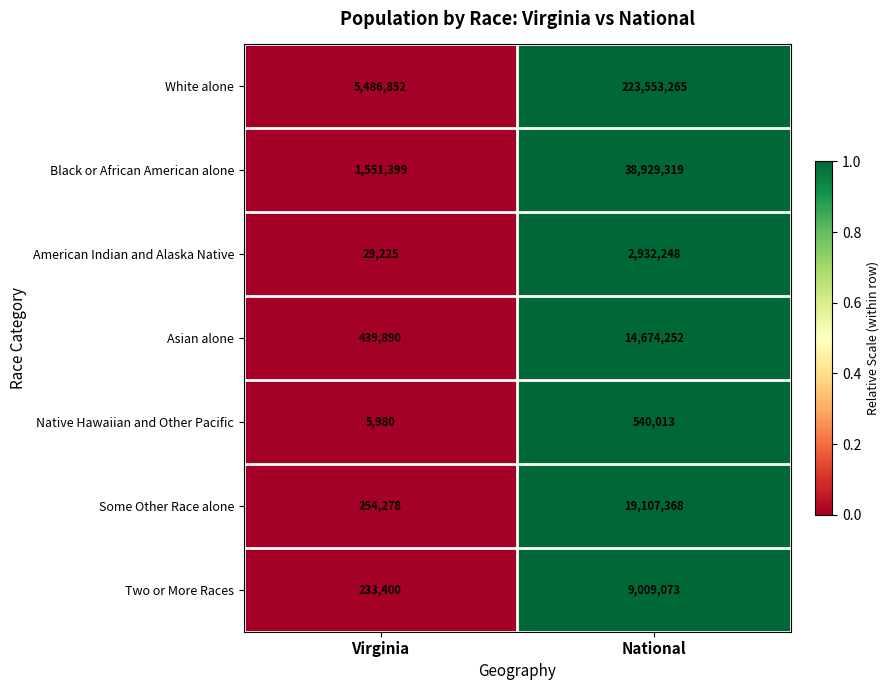

What is the total value across all series at National?

308745538